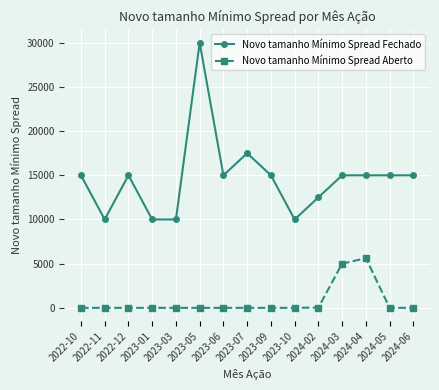

The value of Novo tamanho Mínimo Spread Aberto at 2023-09 is 0.0. True or false?

True